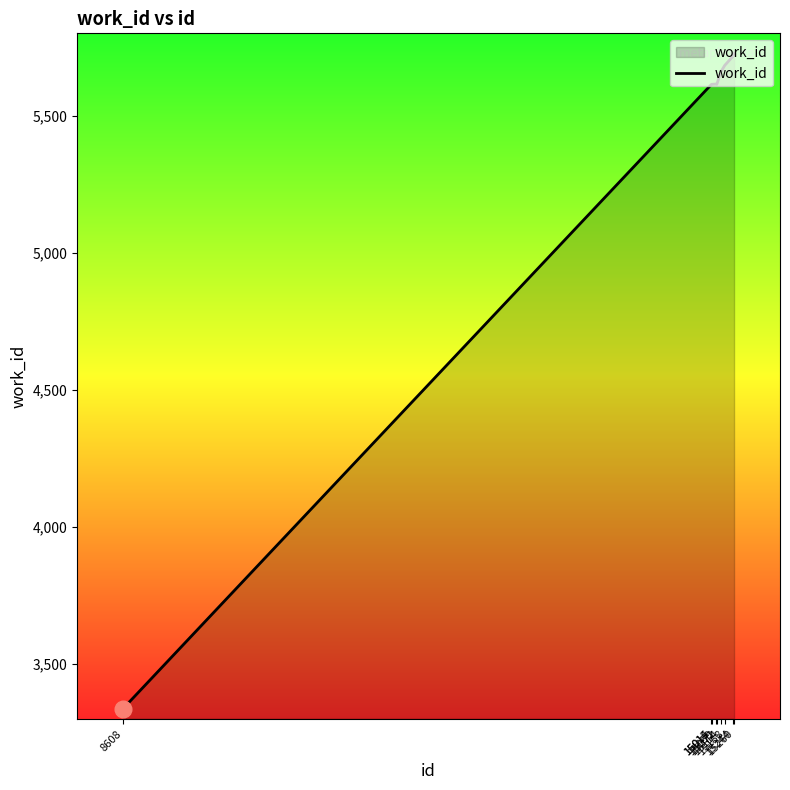

What value does the data have at 15015, to the nearest 100?

5600